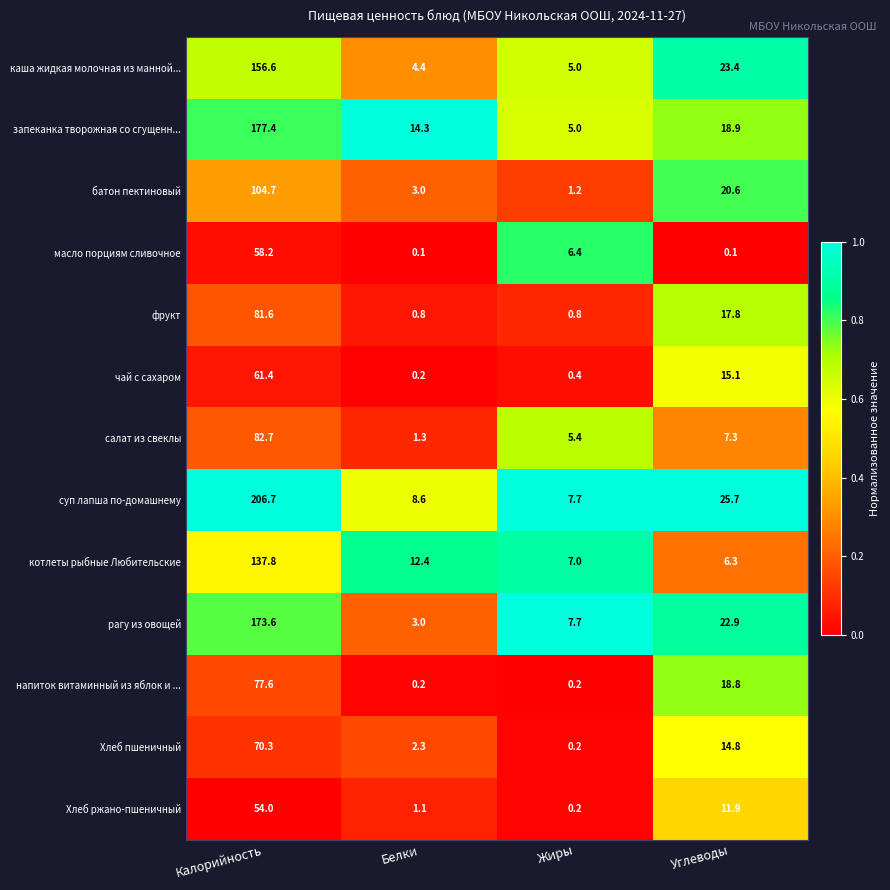

Count the number of data series in this chart.

13